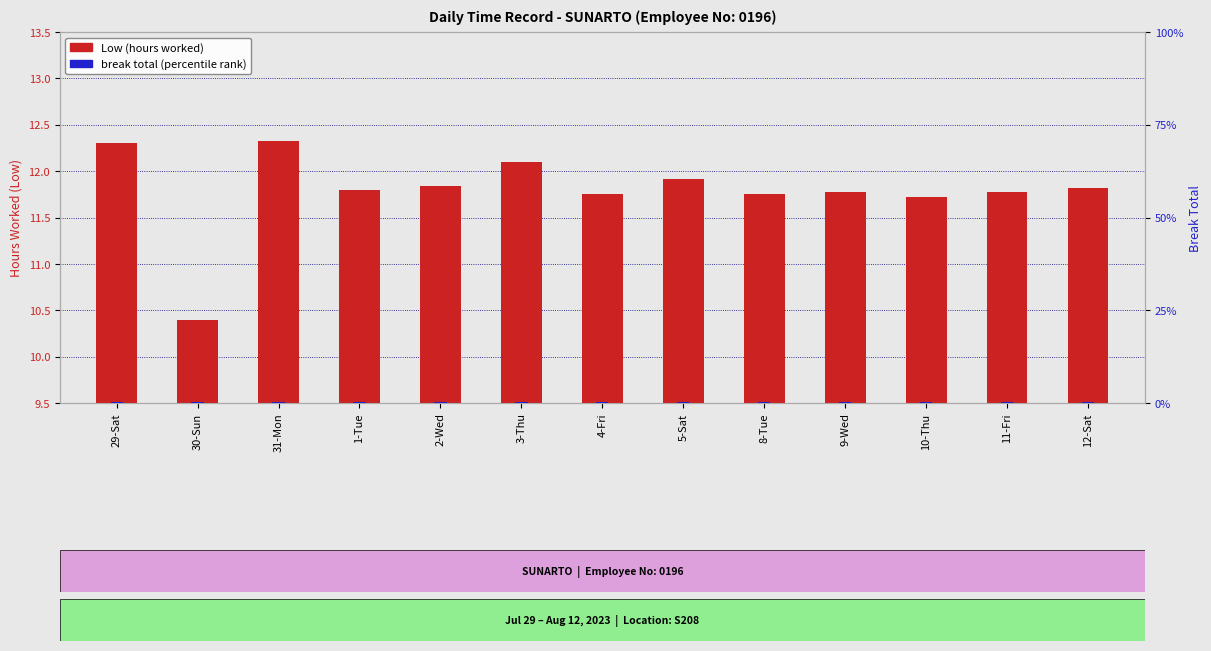

What is the average value of the break total (percentile) series?

0.1